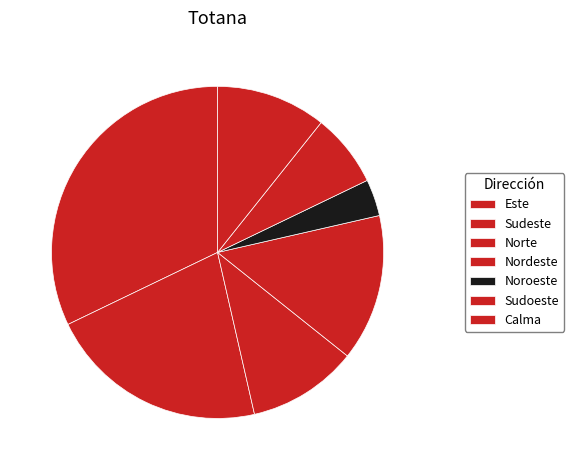

Which category has the smallest portion of the pie?

Noroeste